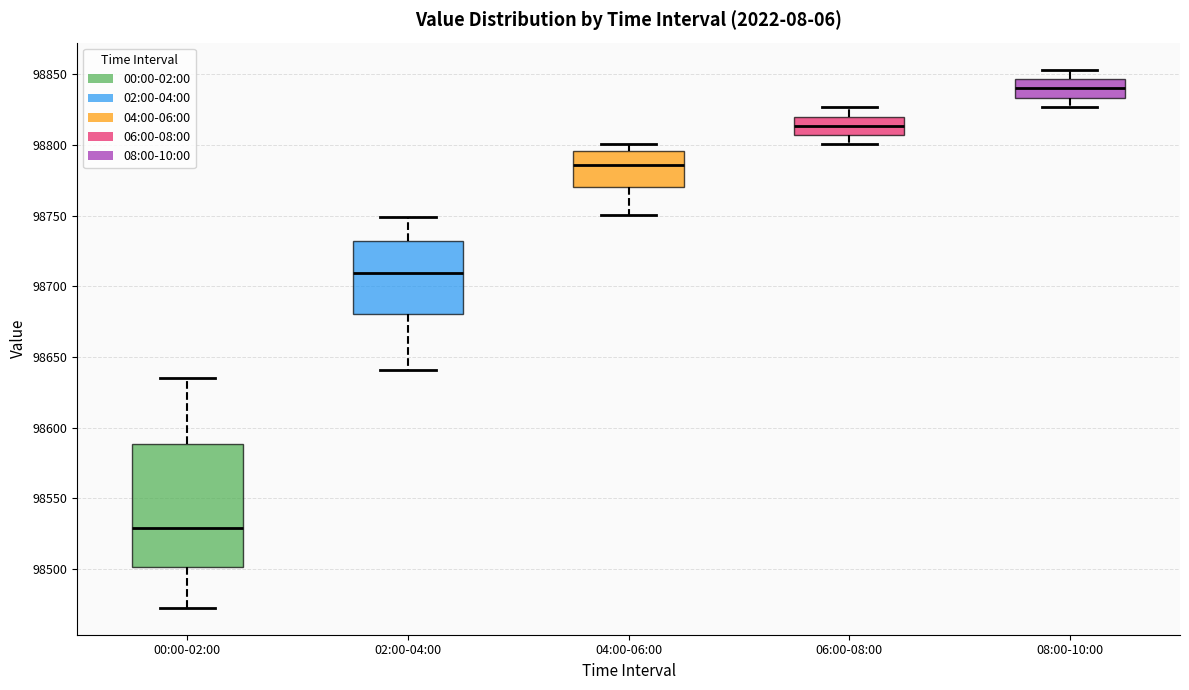

Reading left to right, transcribe this box plot: for each box, give where its median line is, the range the box spans, and where its two whiskers end, as read against the y-axis. The values are not printed on the chart, so give them approximately, as read against the axis.

00:00-02:00: median 98530, box 98500 to 98590, whiskers 98475 to 98635
02:00-04:00: median 98710, box 98680 to 98730, whiskers 98640 to 98750
04:00-06:00: median 98785, box 98770 to 98795, whiskers 98750 to 98800
06:00-08:00: median 98815, box 98805 to 98820, whiskers 98800 to 98825
08:00-10:00: median 98840, box 98835 to 98845, whiskers 98825 to 98855